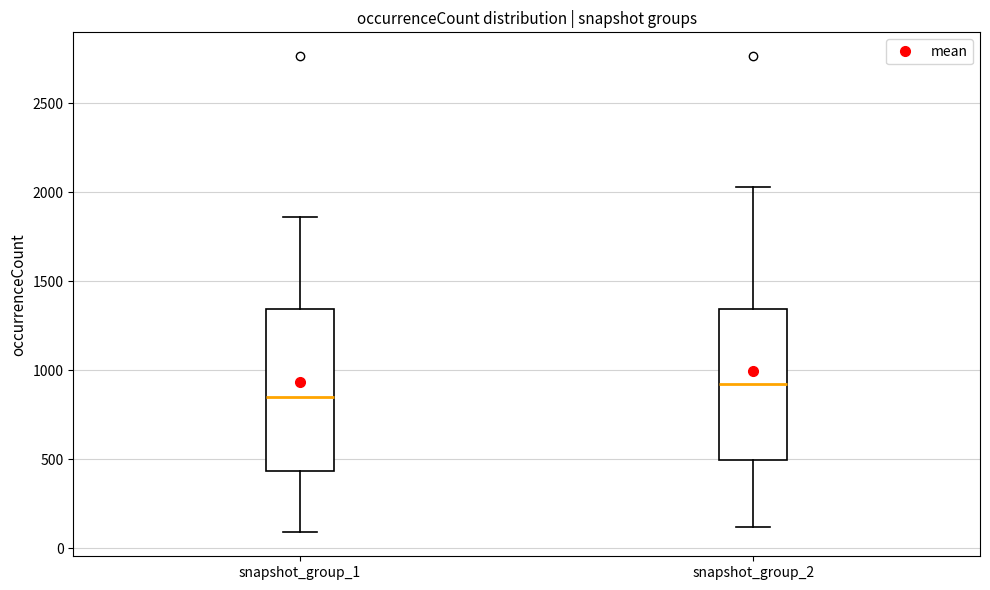

Reading left to right, transcribe this box plot: for each box, give where its median line is, the range the box spans, and where its two whiskers end, as read against the y-axis. The values are not printed on the chart, so give them approximately, as read against the axis.

snapshot_group_1: median 850, box 450 to 1350, whiskers 100 to 1850
snapshot_group_2: median 900, box 500 to 1350, whiskers 100 to 2050